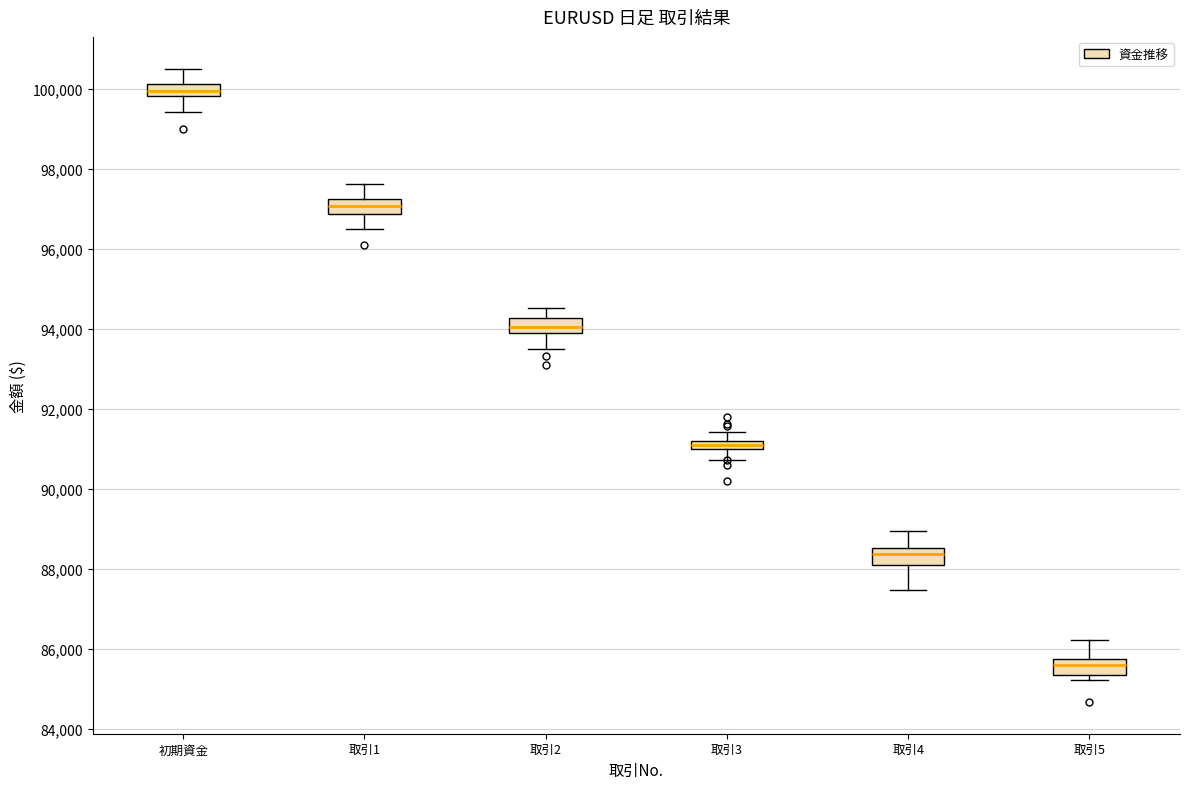

Which box has the lowest median line?

取引5